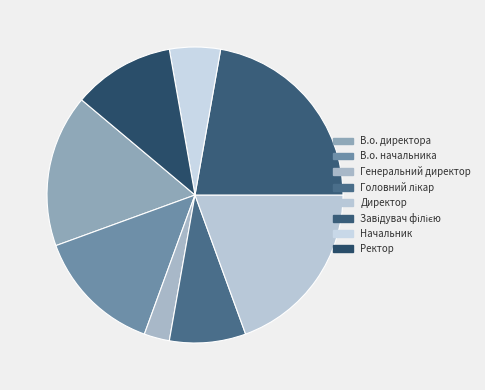

To the nearest percent, what percentage of the pie is В.о. директора?

17%